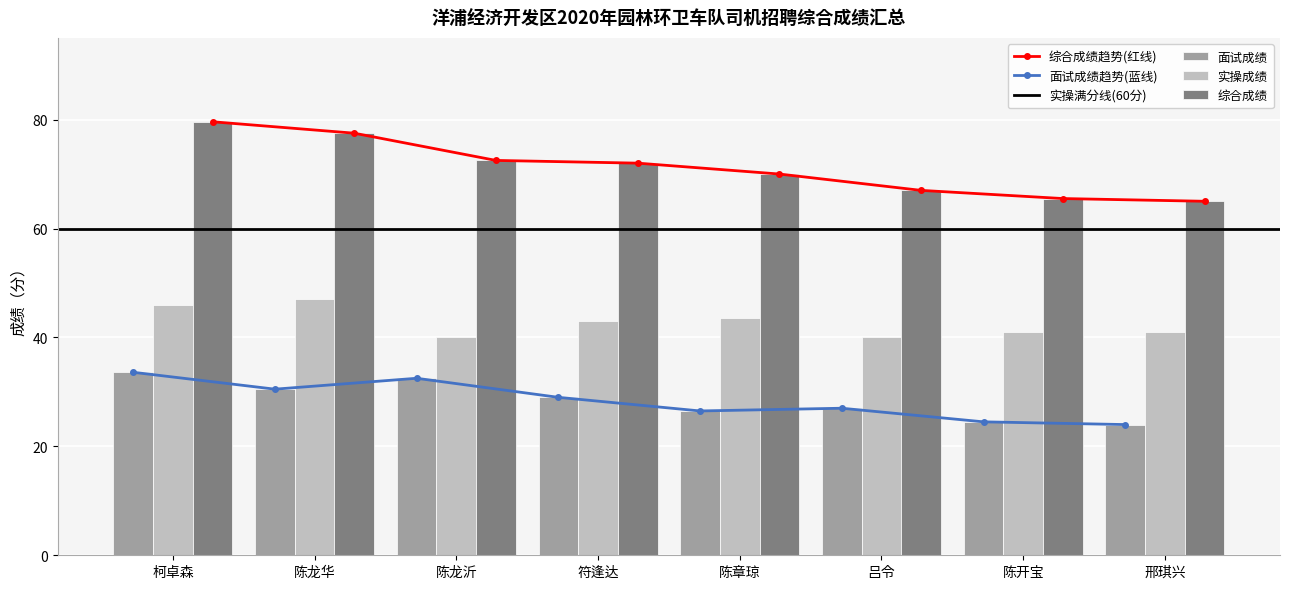

Rank the categories by 面试成绩 value from highest to lowest.

柯卓森, 陈龙沂, 陈龙华, 符逢达, 吕令, 陈章琼, 陈开宝, 邢琪兴